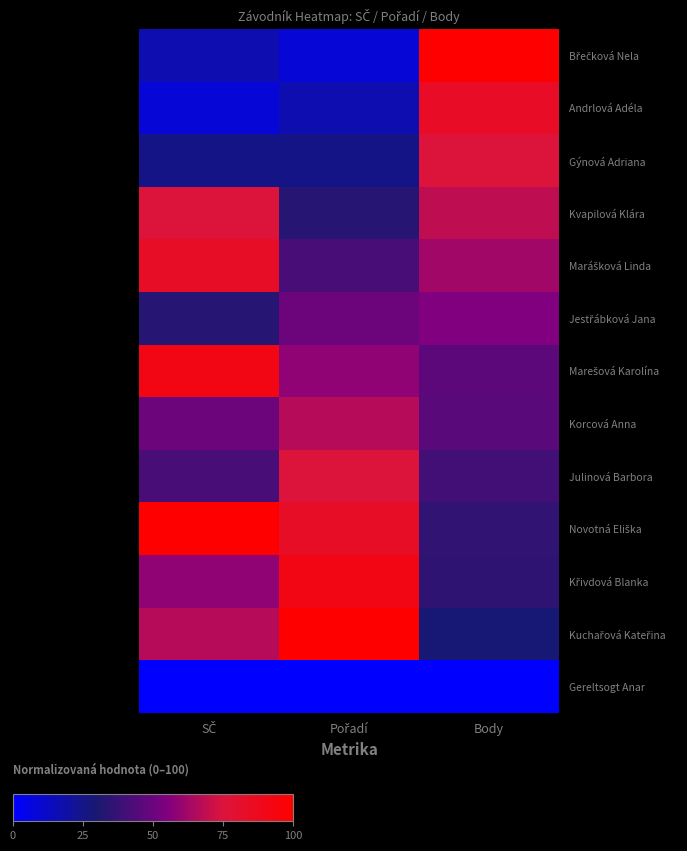

What is the greatest value displayed?

100.0